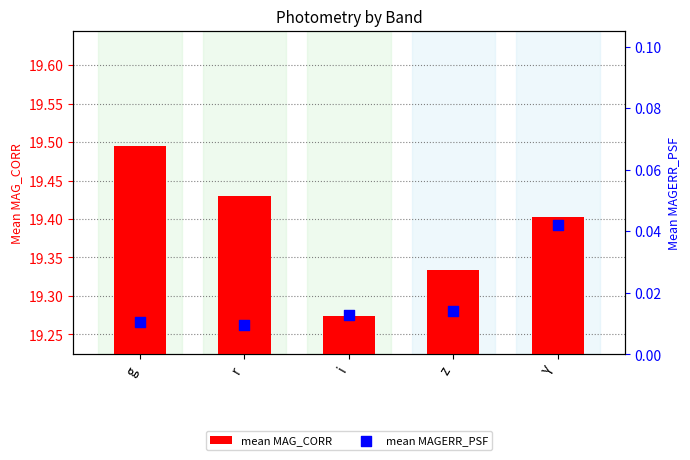

At how many categories does at least one series exceed 13?

5